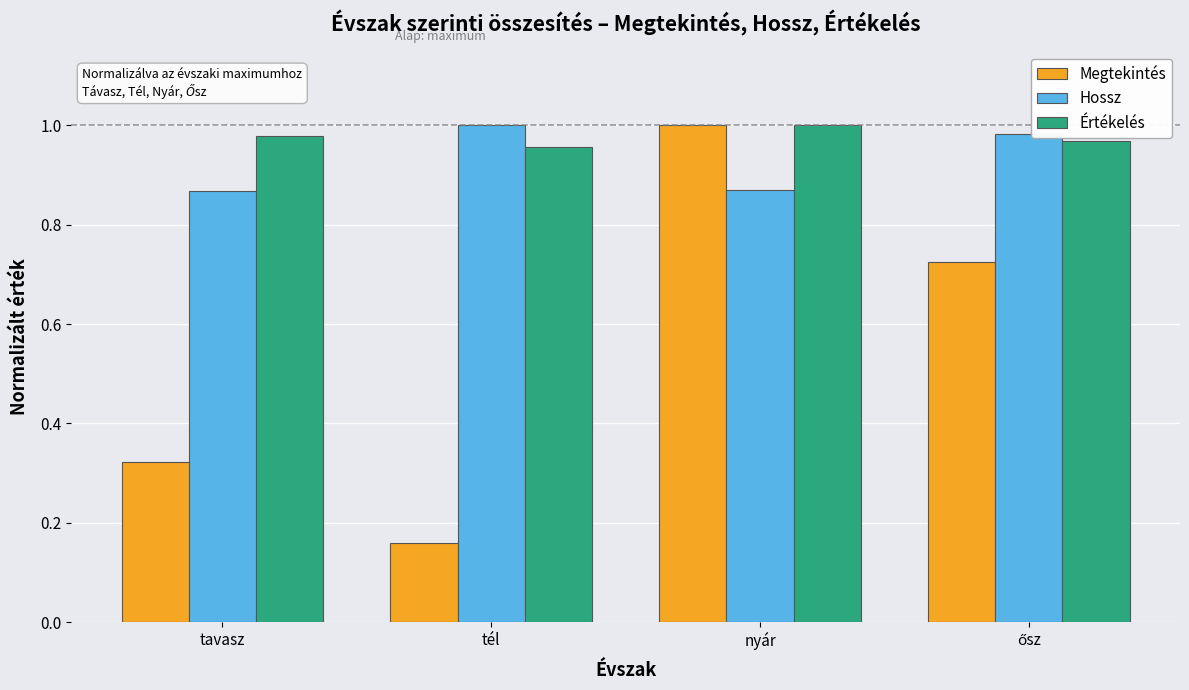

Which label corresponds to the smallest value in the chart?

tél